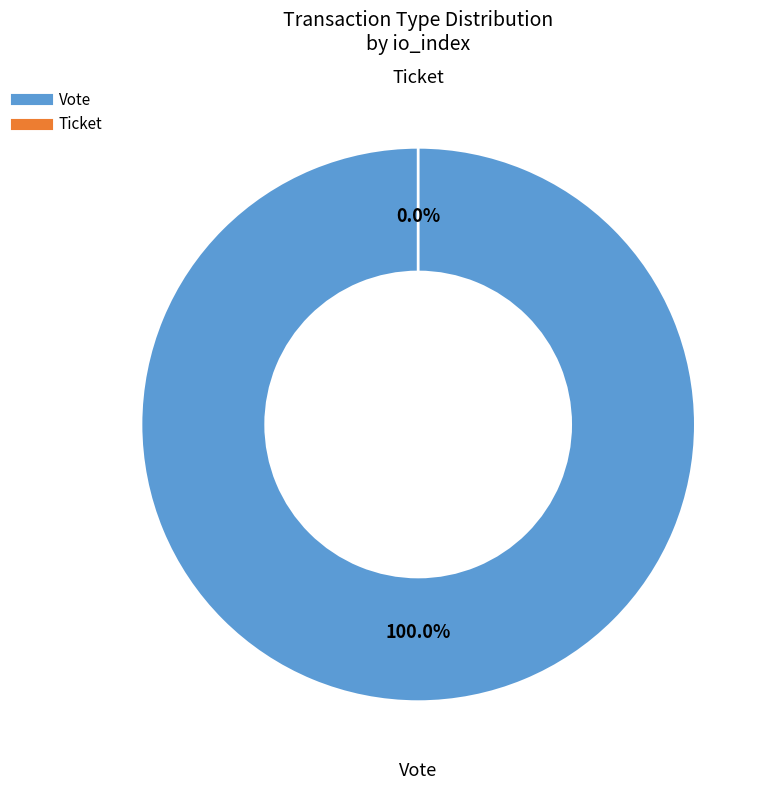

How many slices are in this pie chart?

2